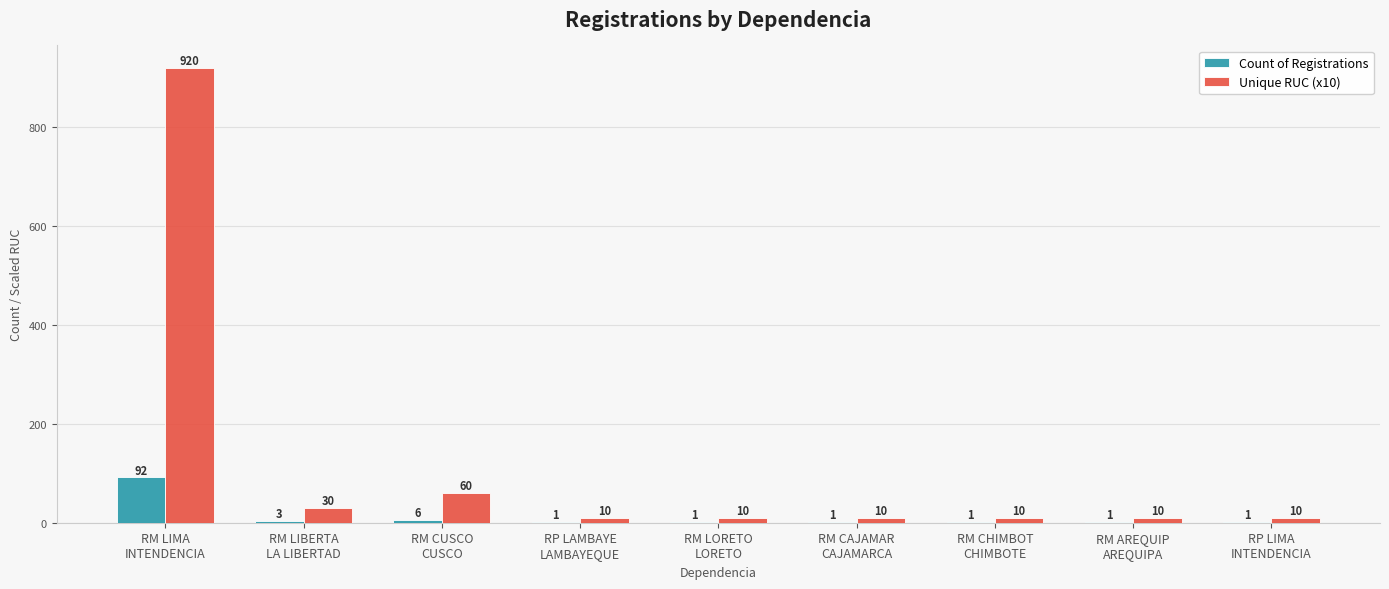

Does the chart contain stacked bars?

No